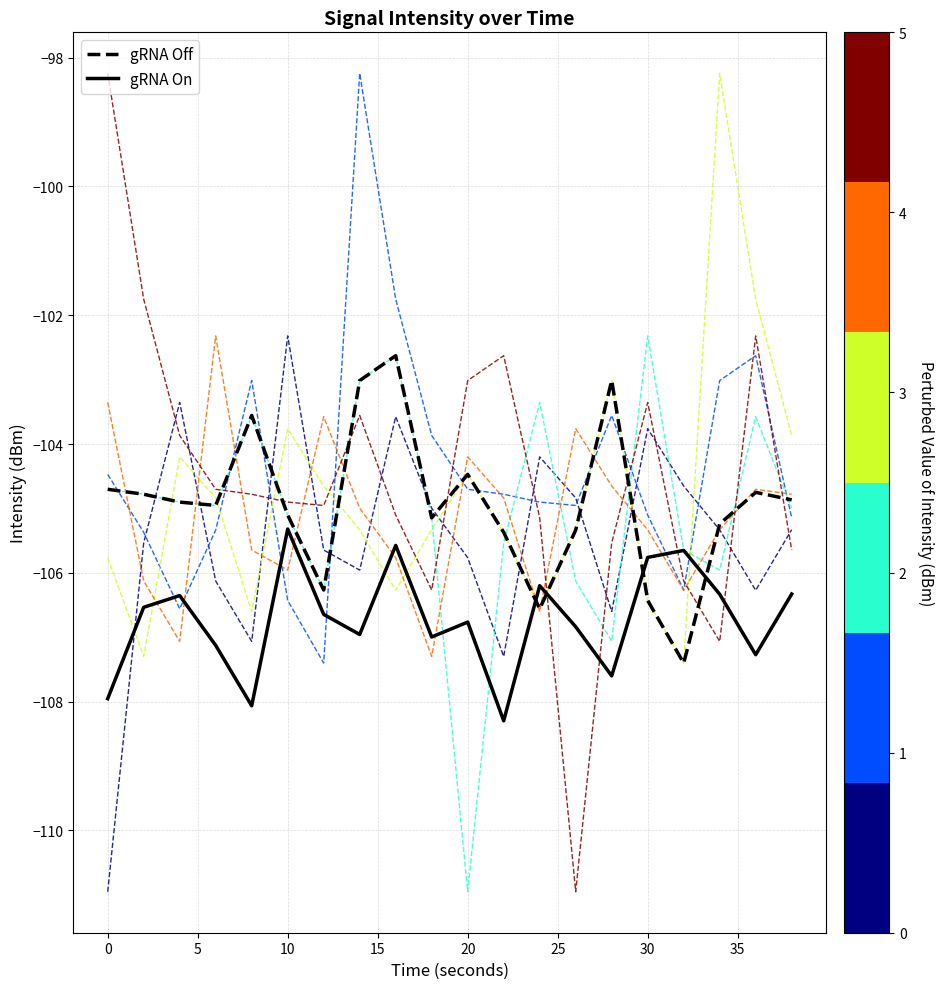

How many lines are shown in the chart?

8